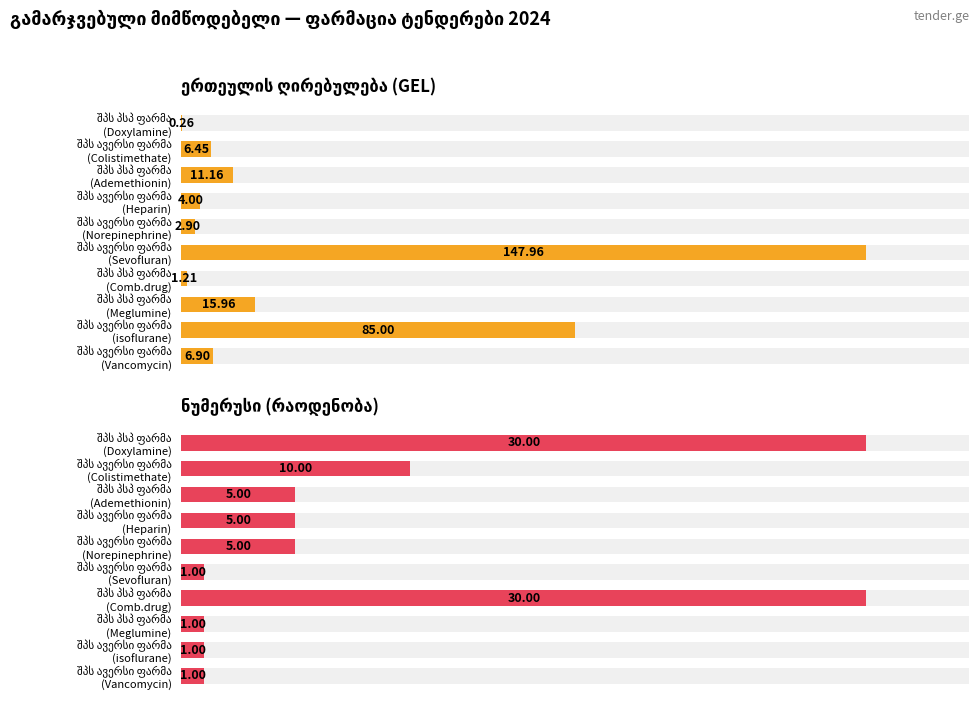

How many bars are there in each group?

2